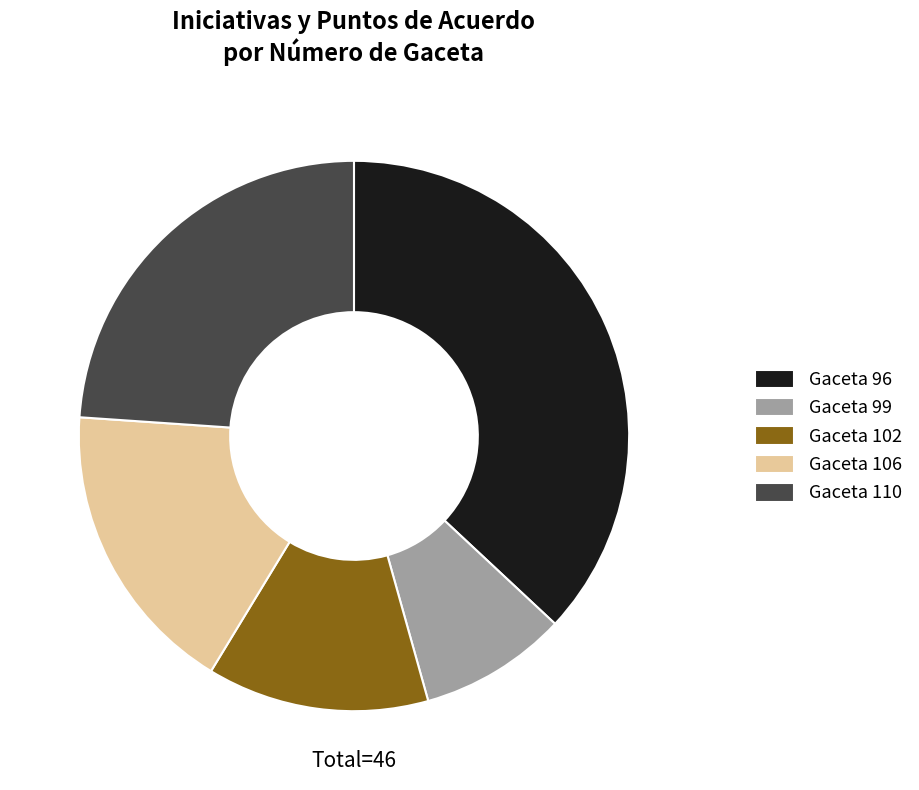

The Gaceta 106 slice represents 17% of the pie. True or false?

True